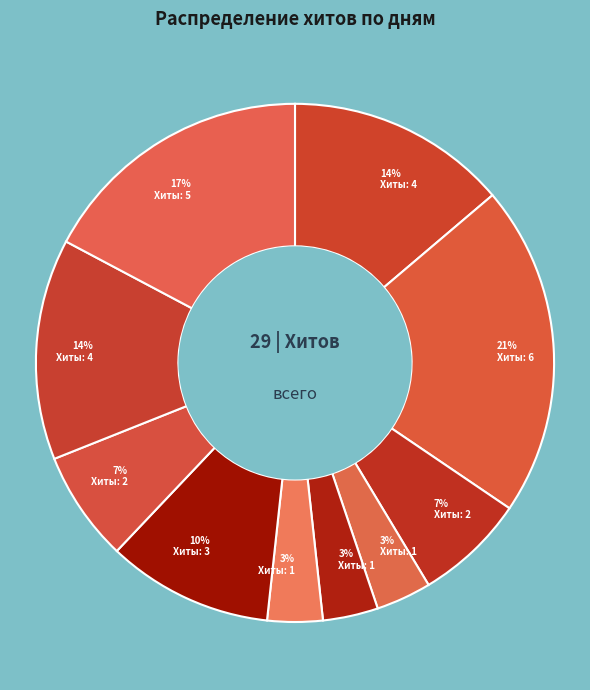

How many segments does this pie chart have?

10